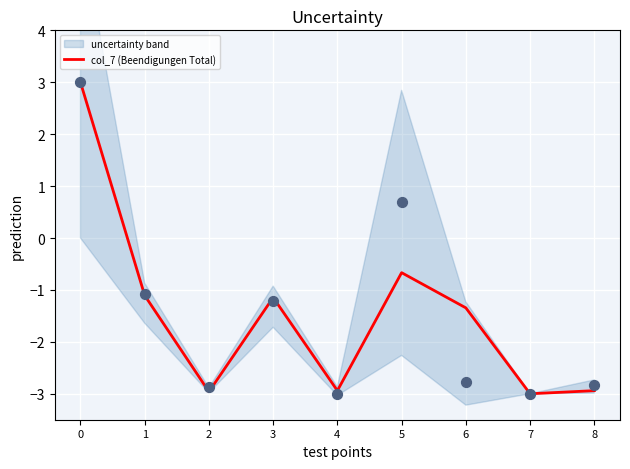

Between 4 and 7, which is larger?

4